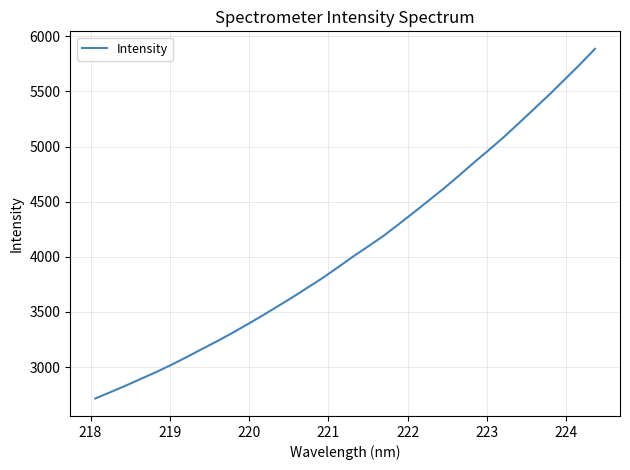

What is the sum of all values?

138469.2